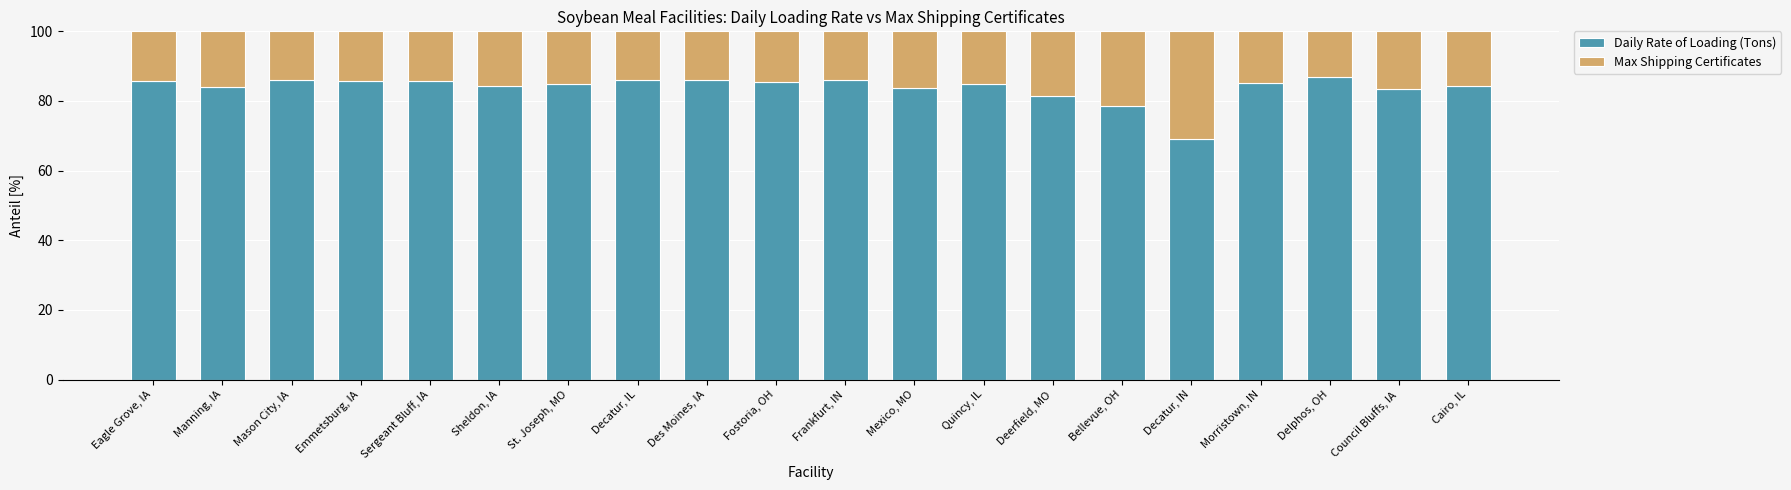

Which category has the lowest value in the Daily Rate of Loading (Tons) series?

Decatur, IN